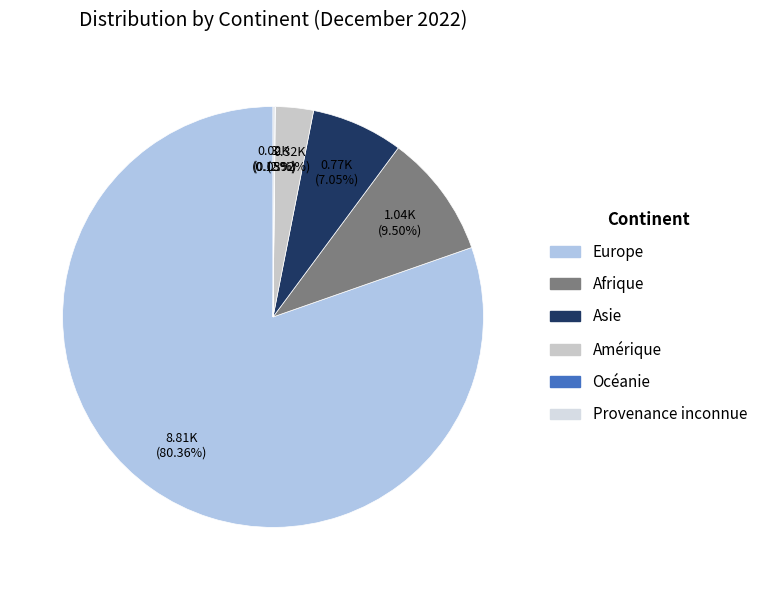

What is the change in value from Amérique to Provenance inconnue?

-304